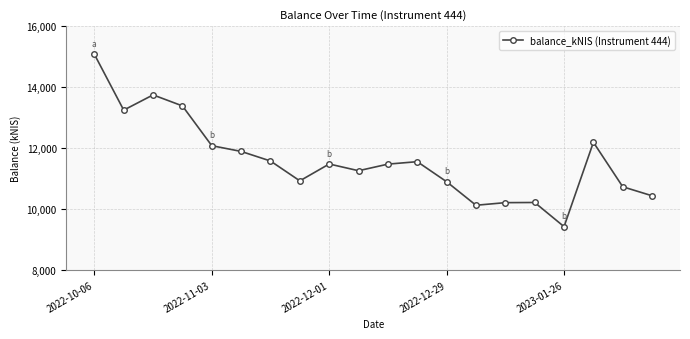

What is the average value?

11592.9